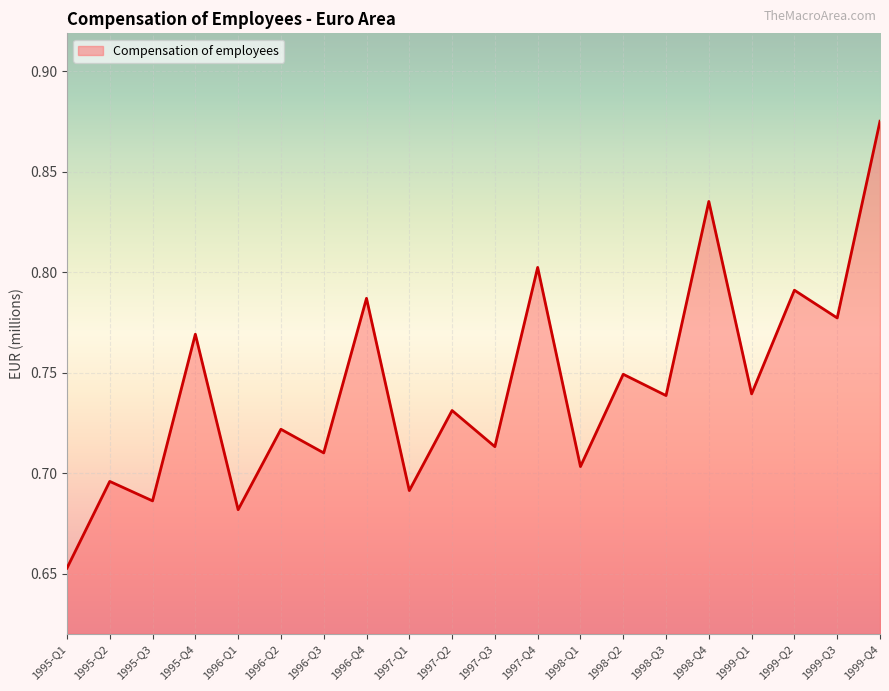

What is the sum of the values at 1999-Q4 and 1997-Q3?

1.6